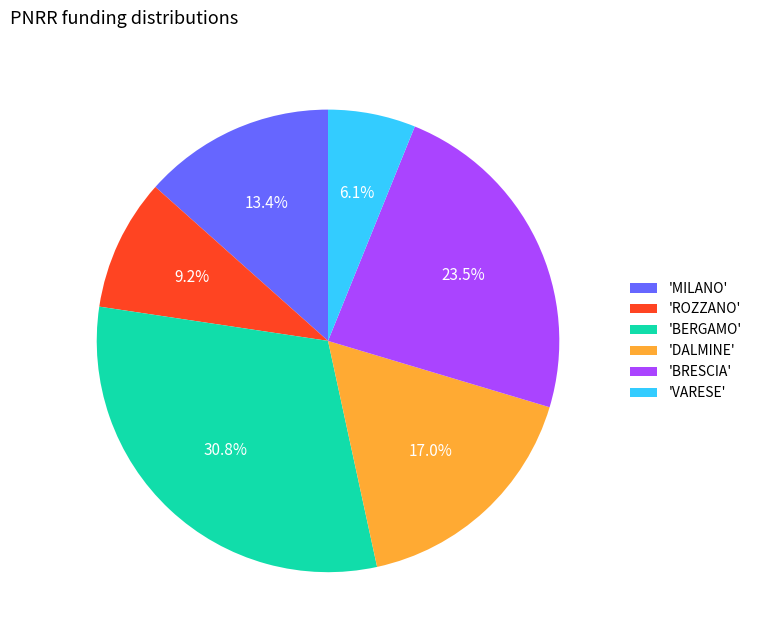

What is the largest slice in the pie chart?

'BERGAMO'